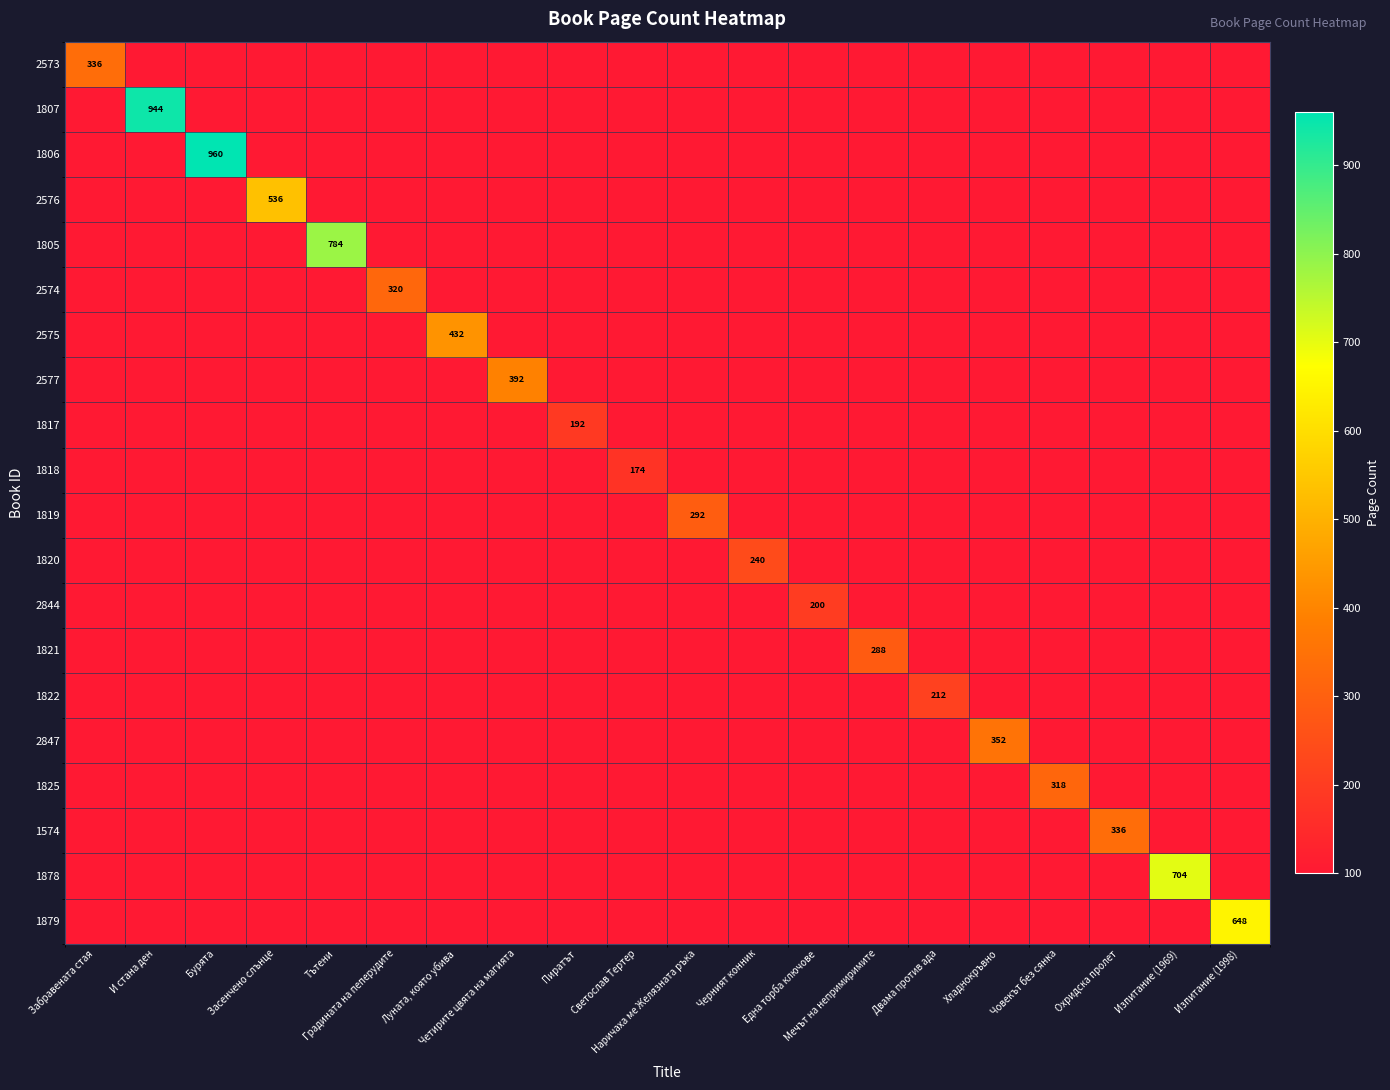

Between Тътени and Светослав Тертер, which series saw the biggest shift?

1805